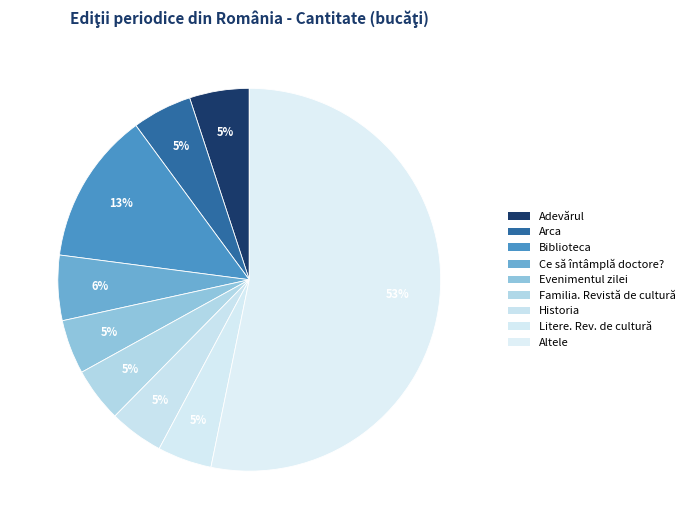

Count the number of slices in the pie.

9